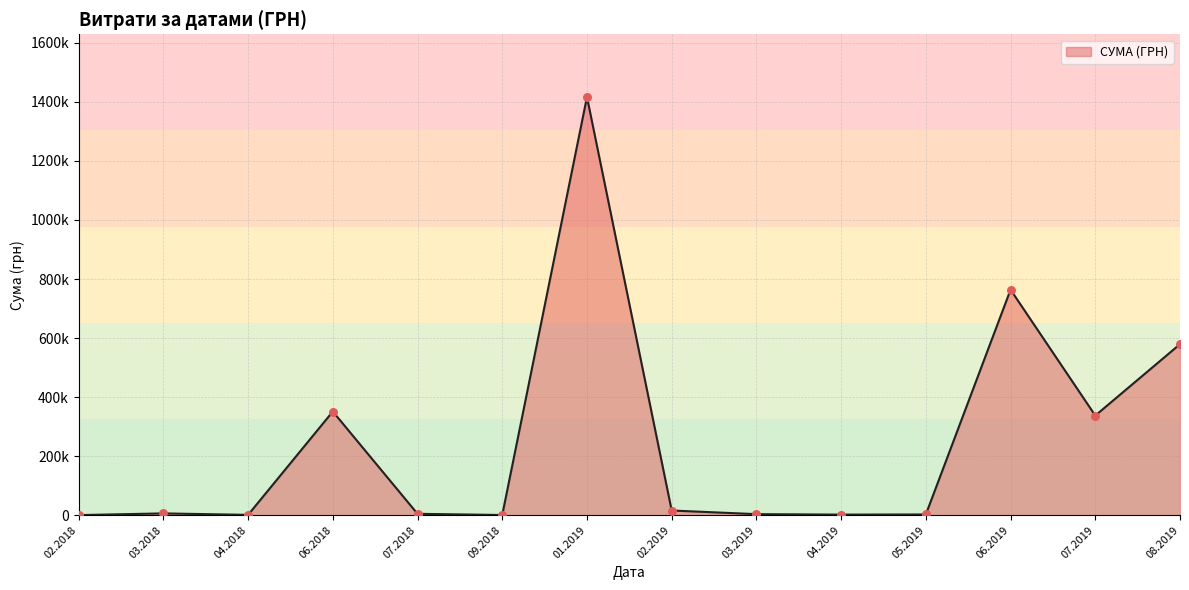

Does the chart have visible grid lines?

Yes